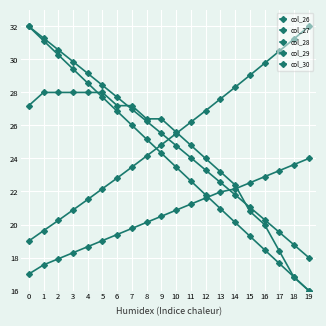

How many values in the col_26 series are below 24?

10